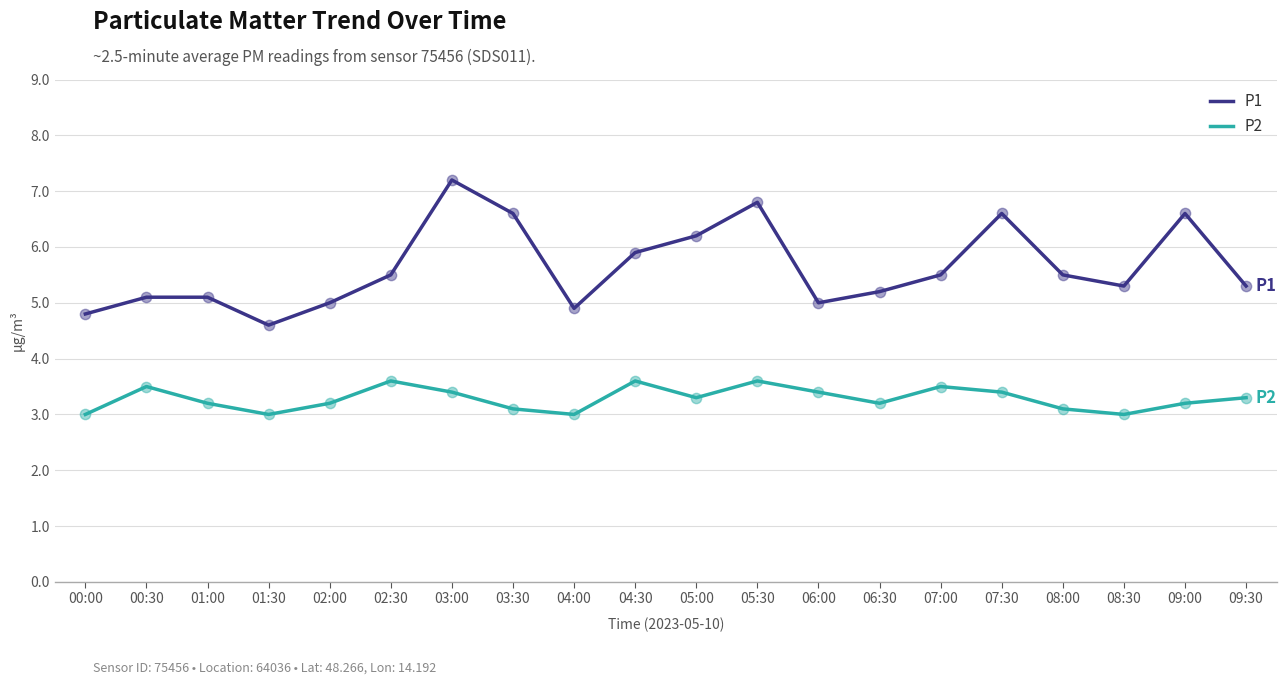

Which series has the largest range (max minus min)?

P1